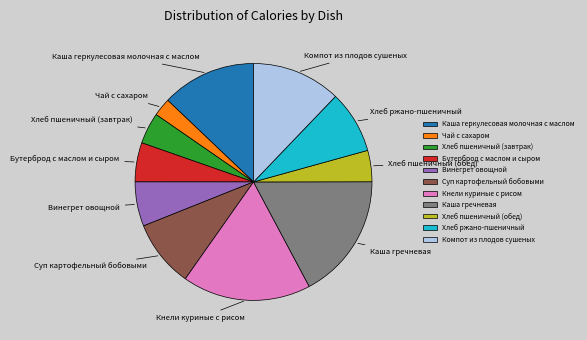

What is the smallest slice in the pie chart?

Чай с сахаром